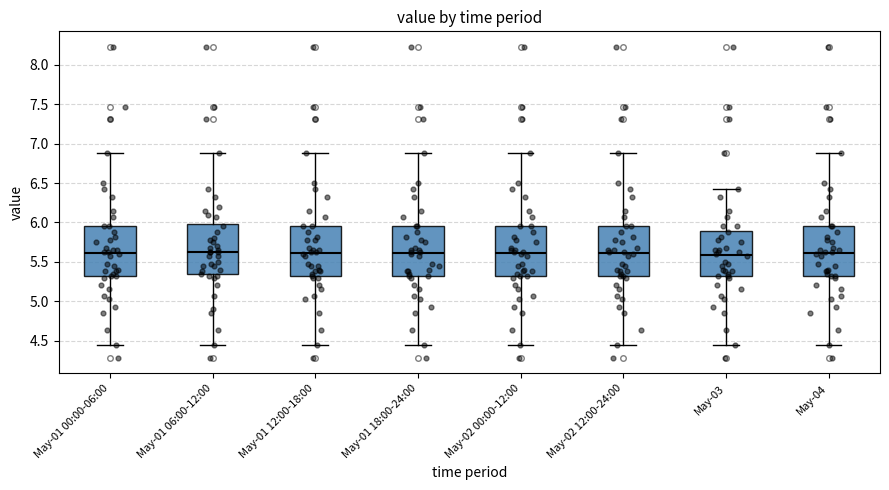

Reading left to right, read every box against the y-axis: the position of its median line, the range the box covers, and the ends of its whiskers. The values are not printed on the chart, so give them approximately, as read against the axis.

May-01 00:00-06:00: median 5.60, box 5.30 to 5.95, whiskers 4.45 to 6.90
May-01 06:00-12:00: median 5.65, box 5.35 to 6.00, whiskers 4.45 to 6.90
May-01 12:00-18:00: median 5.60, box 5.30 to 5.95, whiskers 4.45 to 6.90
May-01 18:00-24:00: median 5.60, box 5.30 to 5.95, whiskers 4.45 to 6.90
May-02 00:00-12:00: median 5.60, box 5.30 to 5.95, whiskers 4.45 to 6.90
May-02 12:00-24:00: median 5.60, box 5.30 to 5.95, whiskers 4.45 to 6.90
May-03: median 5.60, box 5.30 to 5.90, whiskers 4.45 to 6.45
May-04: median 5.60, box 5.30 to 5.95, whiskers 4.45 to 6.90